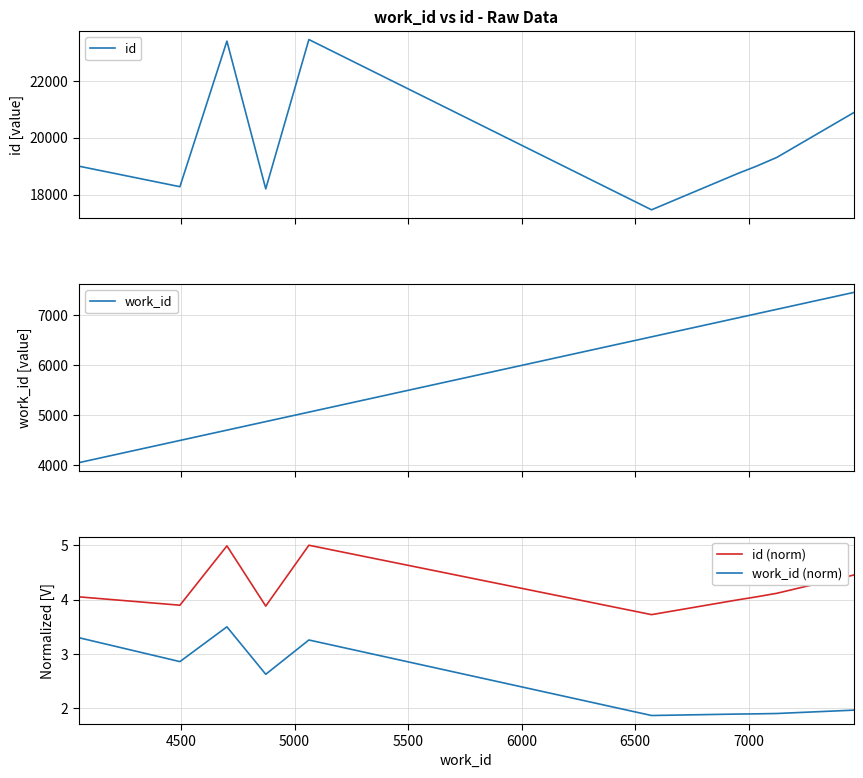

True or false: work_id (norm) and id cross at least once.

False